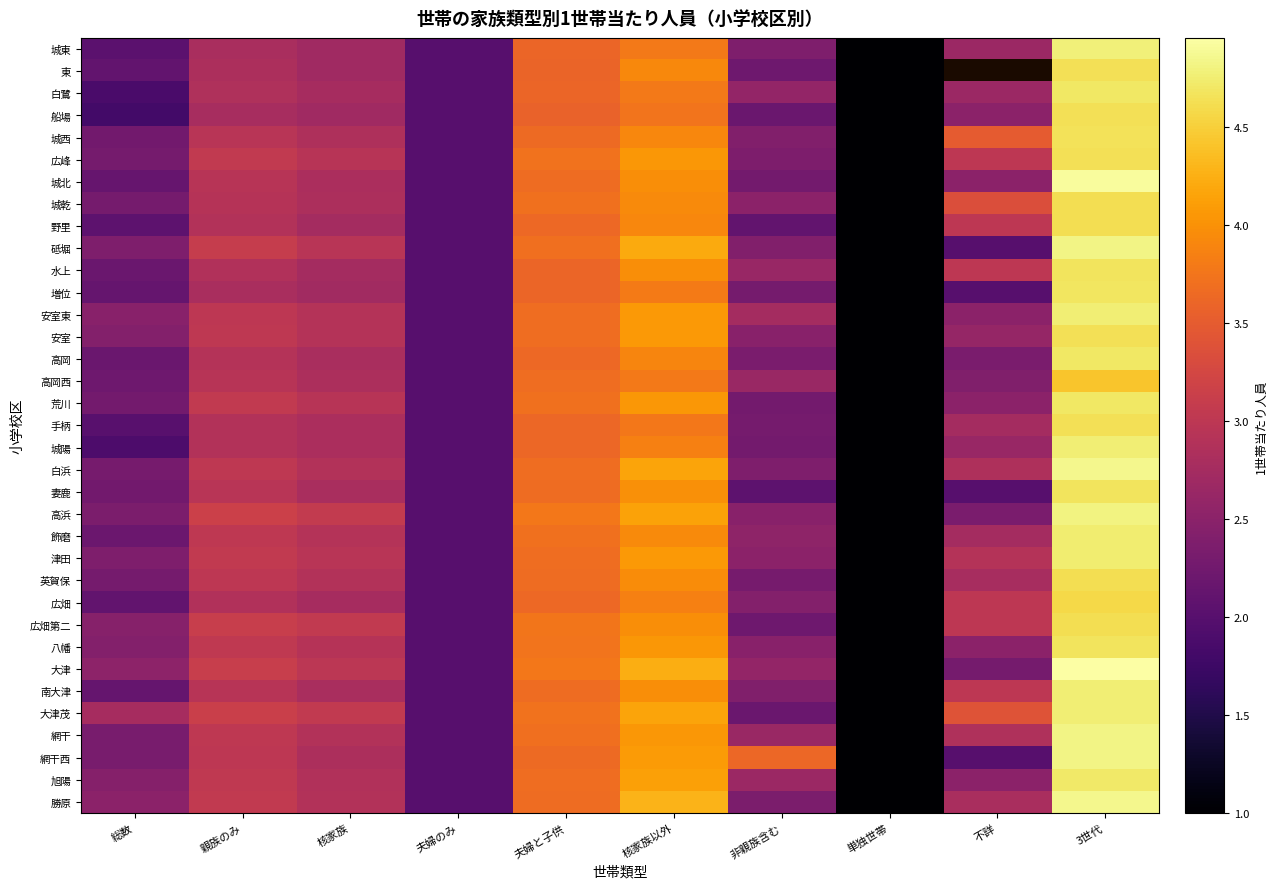

At which label is 大津茂 closest to 2?

夫婦のみ